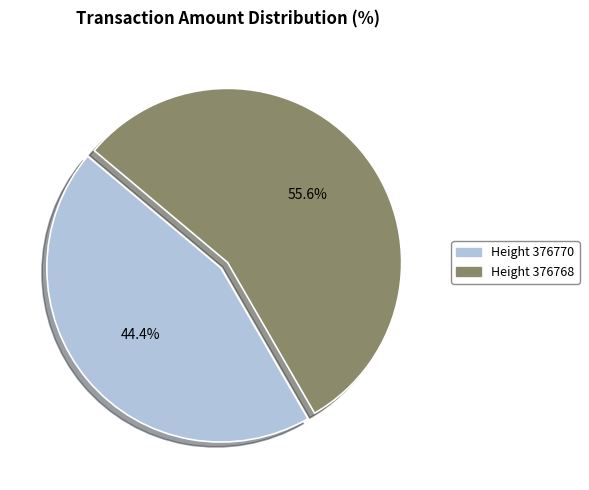

Rank the categories by value from highest to lowest.

Height 376768, Height 376770